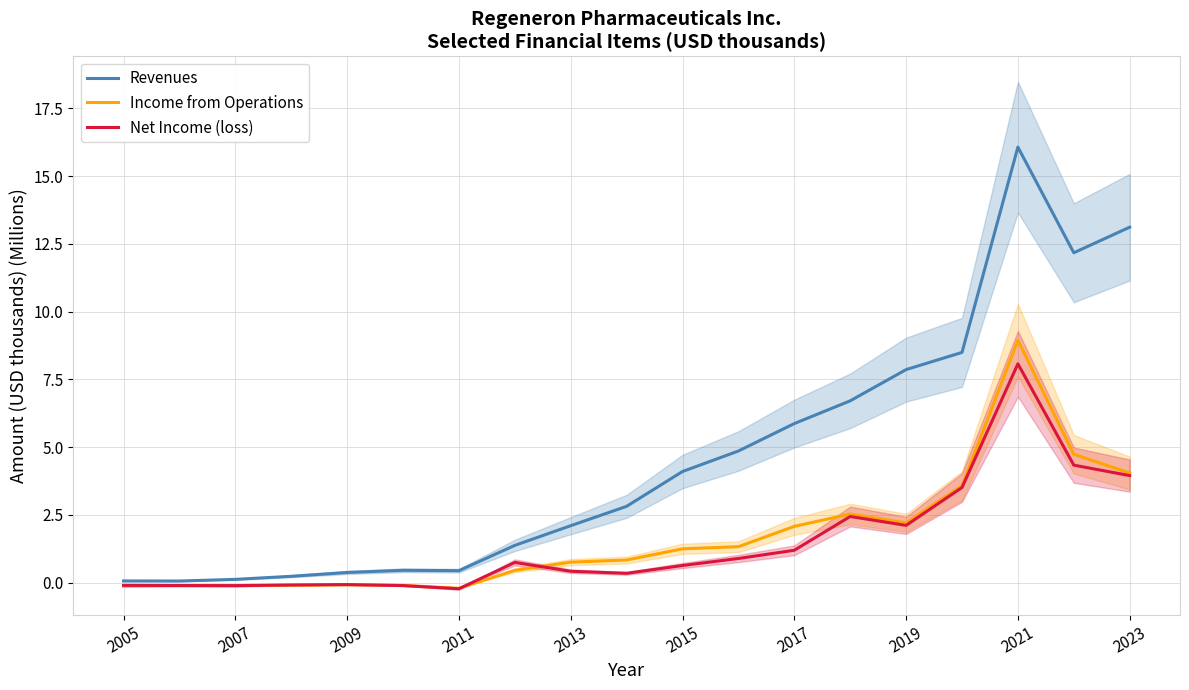

How many lines are shown in the chart?

3